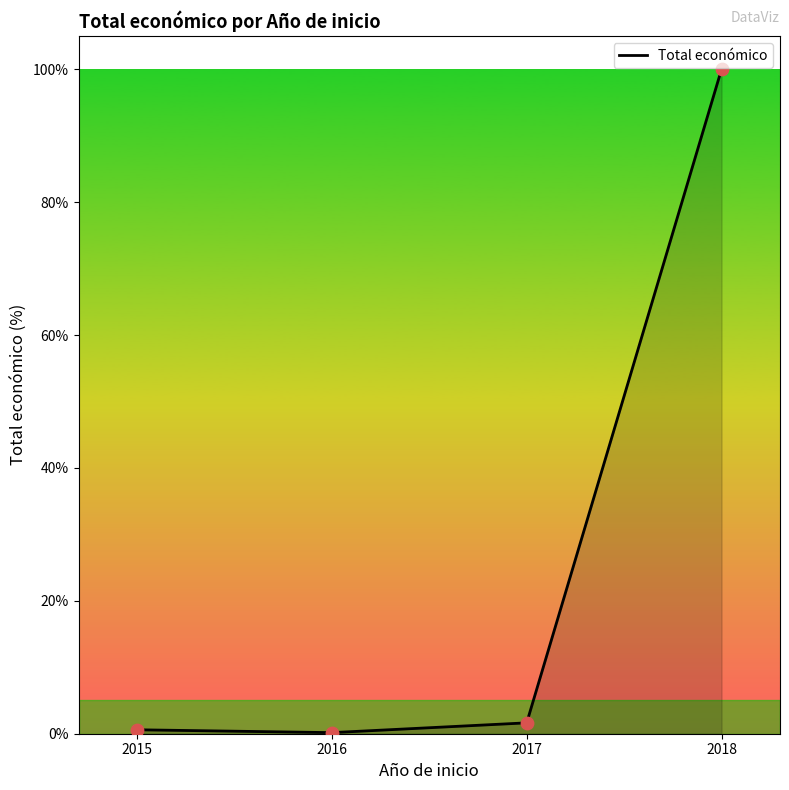

What is the change in value from 2015 to 2018?

+99.4